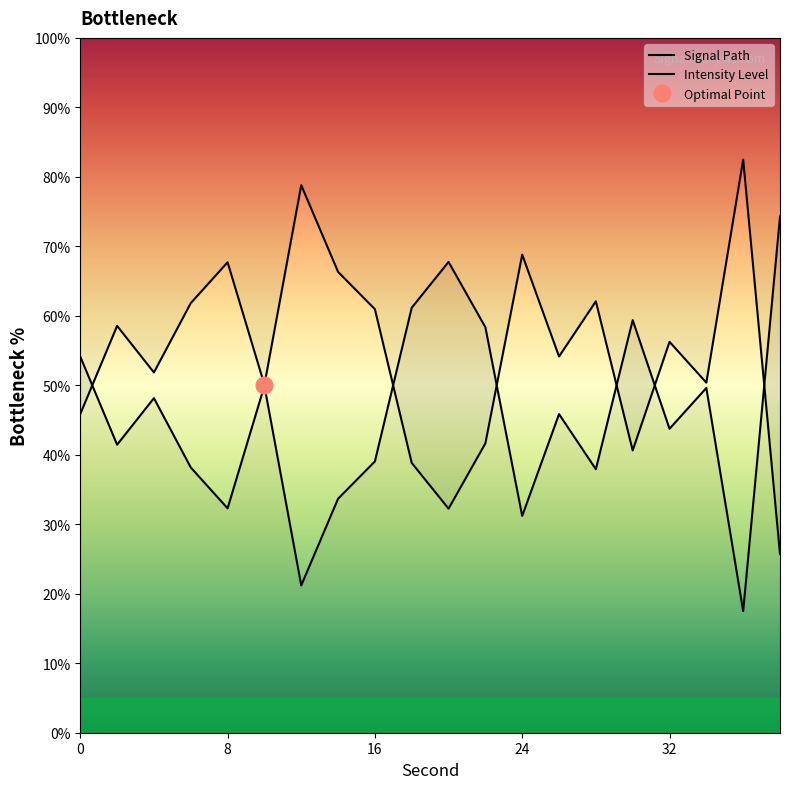

The Intensity Level series shows 8.2 at 18. True or false?

False